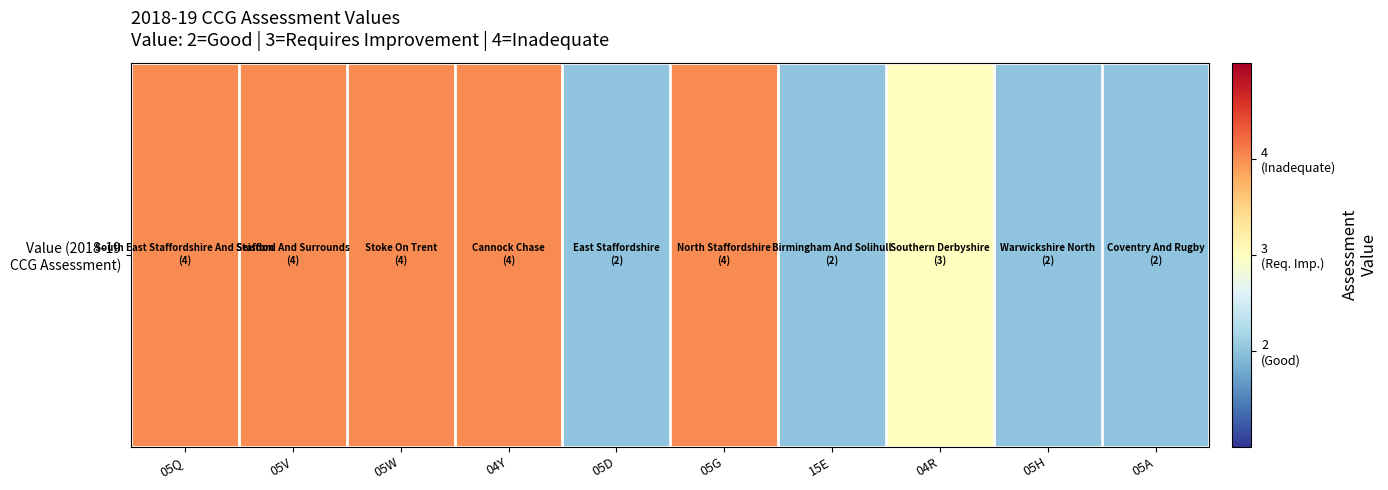

Count the number of categories in the chart.

10